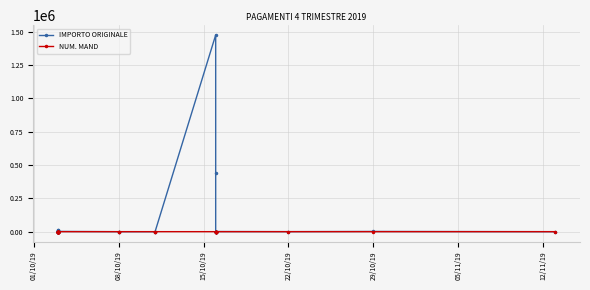

Rank the series by their average value, from highest to lowest.

IMPORTO ORIGINALE, NUM. MAND